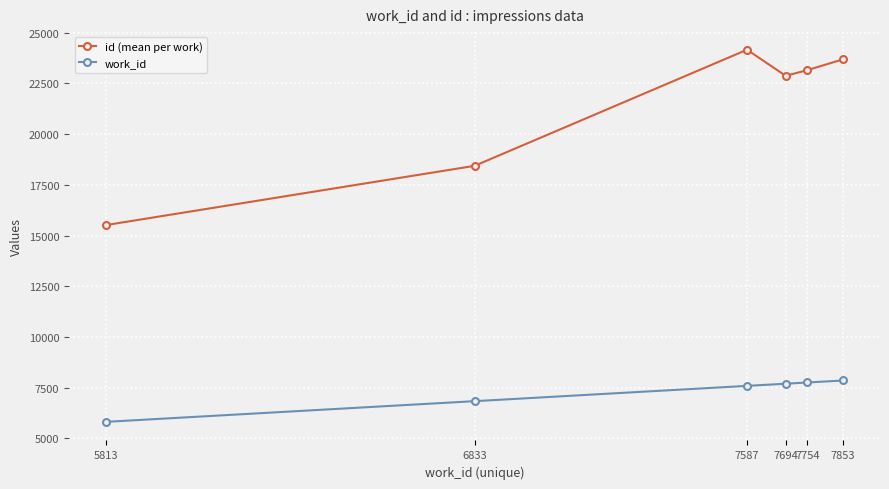

Which series has the largest range (max minus min)?

id (mean per work)